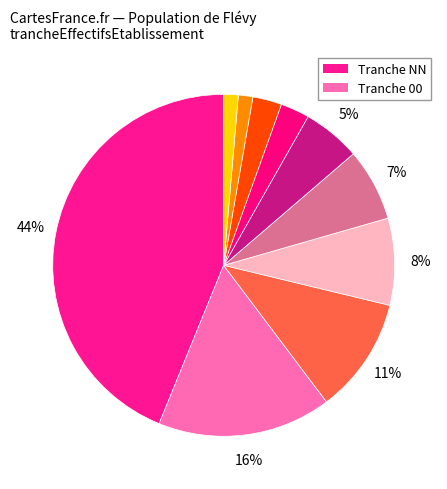

Count the number of slices in the pie.

10